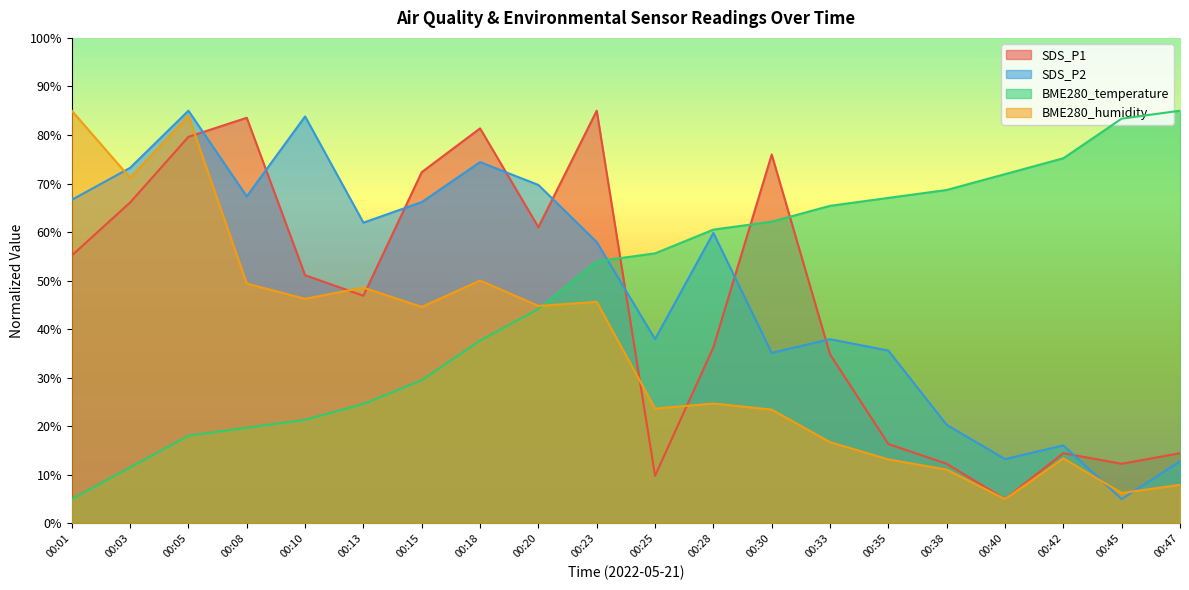

What is the highest value of the BME280_temperature series?

85.0